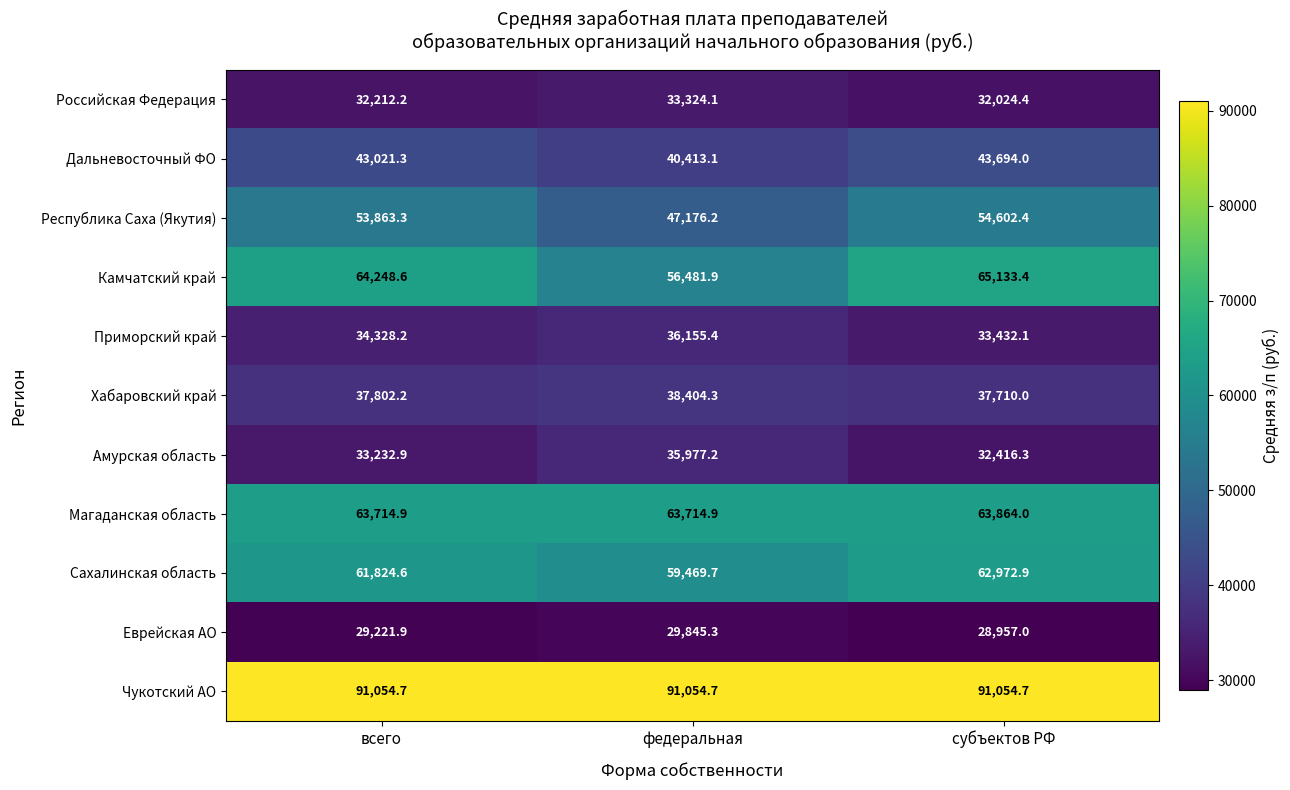

At how many categories does at least one series exceed 87099?

3